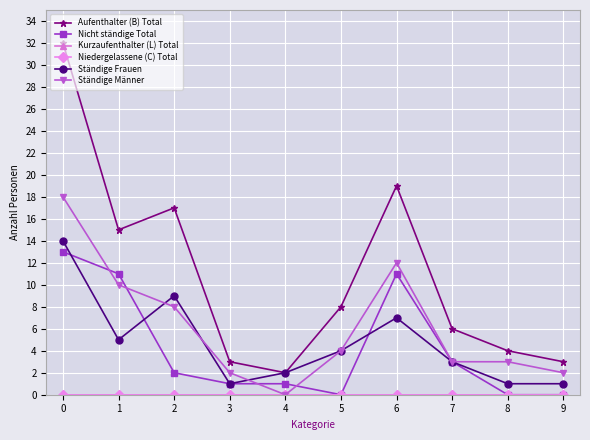

Reading left to right, extract all data points from this chart.

Aufenthalter (B) Total: 0=32	1=15	2=17	3=3	4=2	5=8	6=19	7=6	8=4	9=3
Nicht ständige Total: 0=13	1=11	2=2	3=1	4=1	5=0	6=11	7=3	8=0	9=0
Kurzaufenthalter (L) Total: 0=0	1=0	2=0	3=0	4=0	5=0	6=0	7=0	8=0	9=0
Niedergelassene (C) Total: 0=0	1=0	2=0	3=0	4=0	5=0	6=0	7=0	8=0	9=0
Ständige Frauen: 0=14	1=5	2=9	3=1	4=2	5=4	6=7	7=3	8=1	9=1
Ständige Männer: 0=18	1=10	2=8	3=2	4=0	5=4	6=12	7=3	8=3	9=2